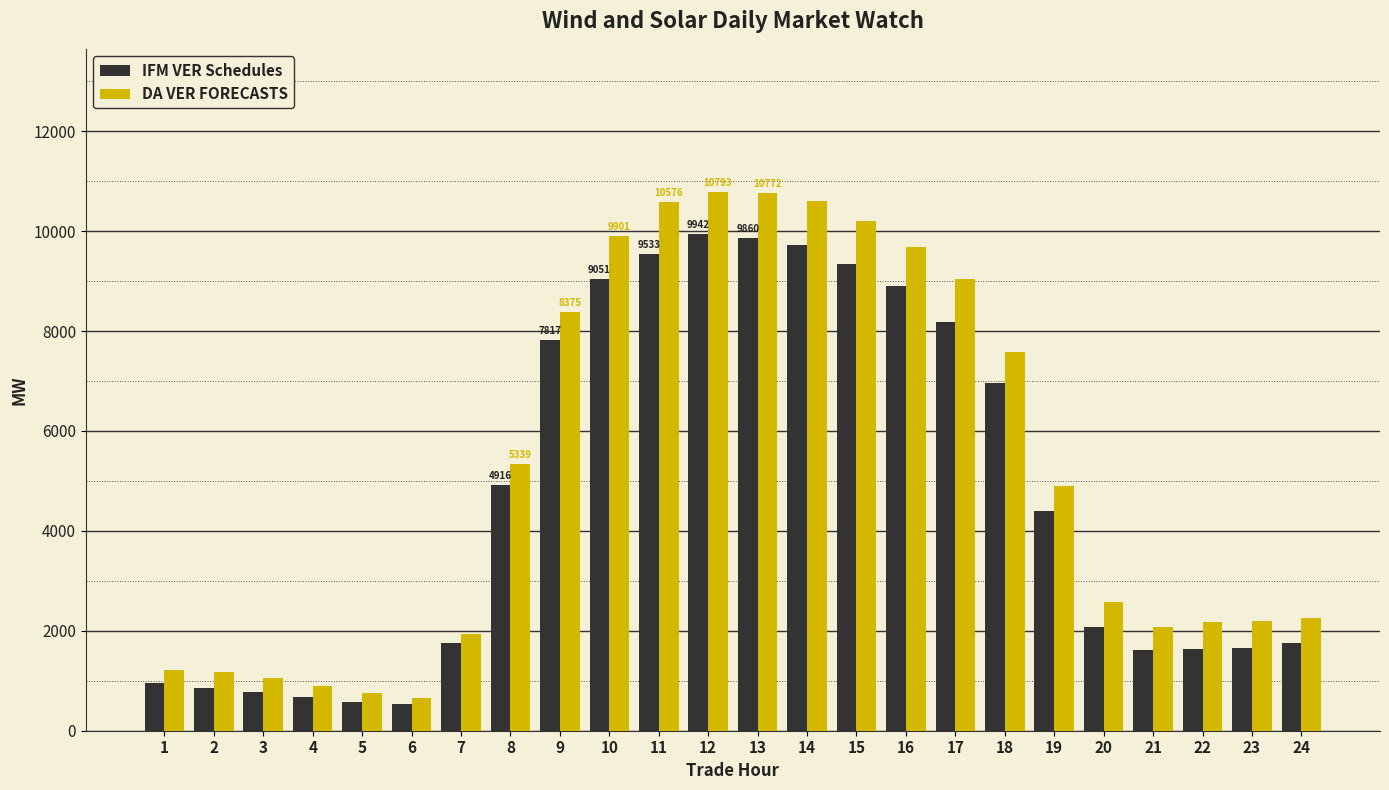

What is the difference between the highest and lowest values at 14?

888.8